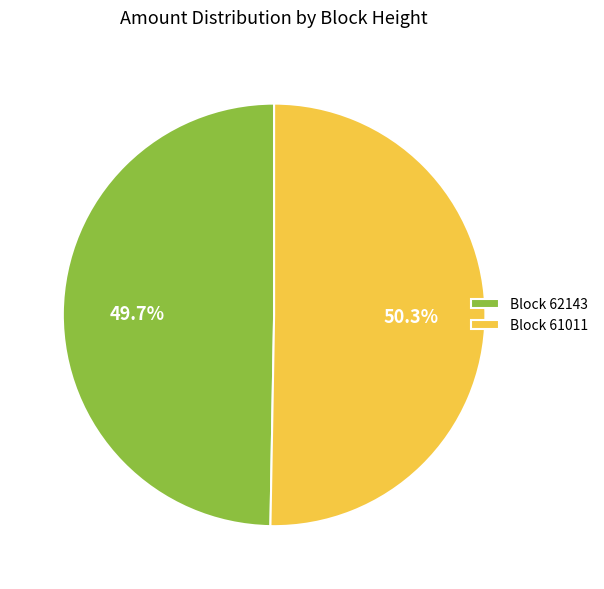

Rank the categories by value from lowest to highest.

Block 62143, Block 61011